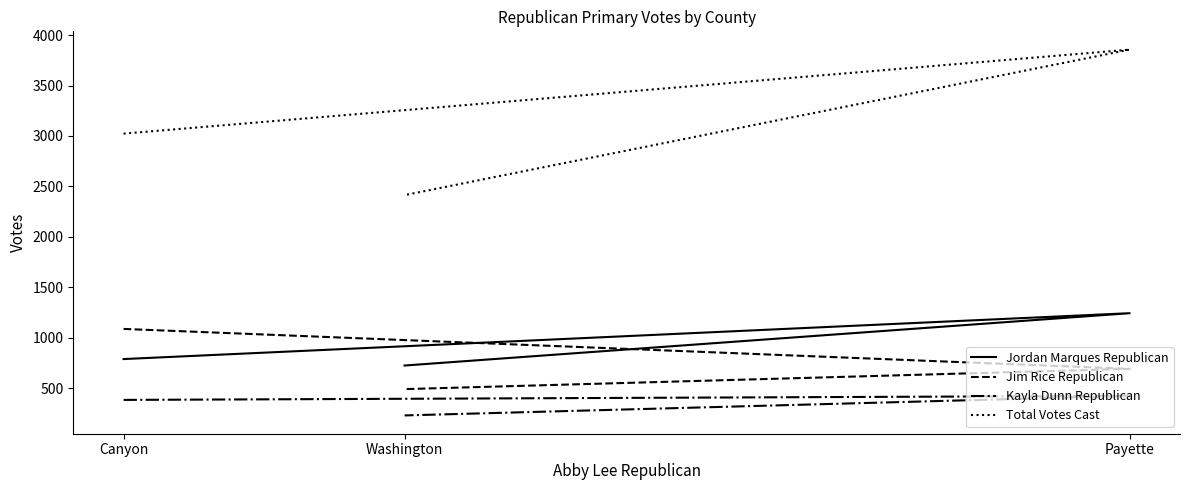

How many series are shown in this chart?

4